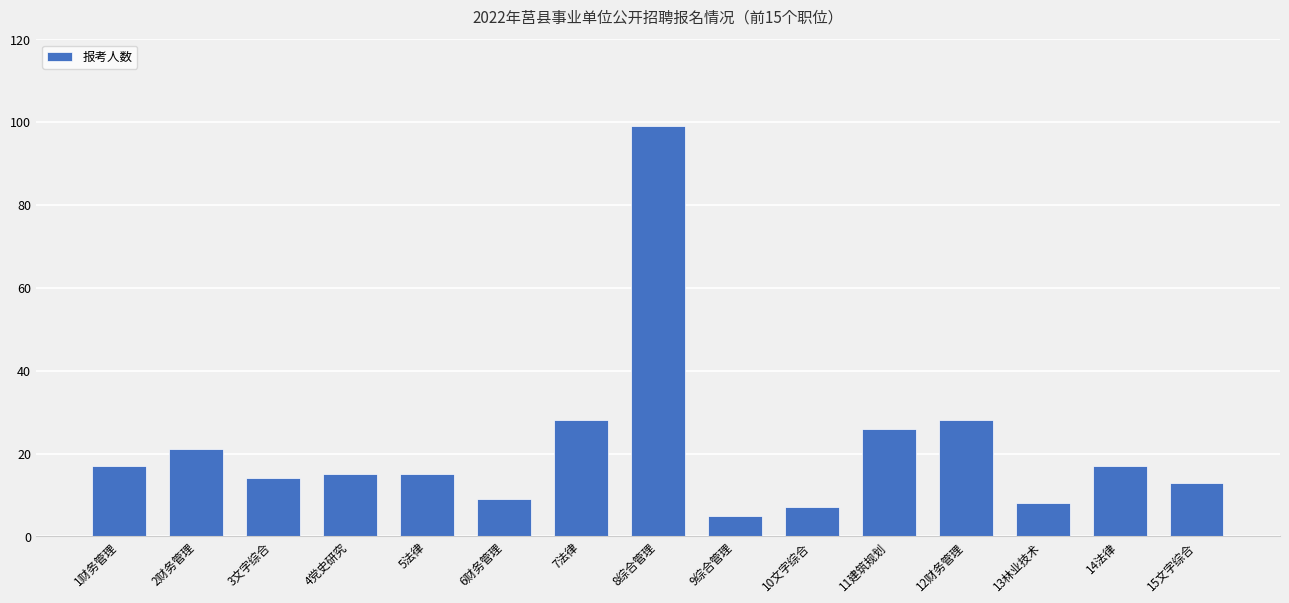

The value at 7法律 is 28. True or false?

True